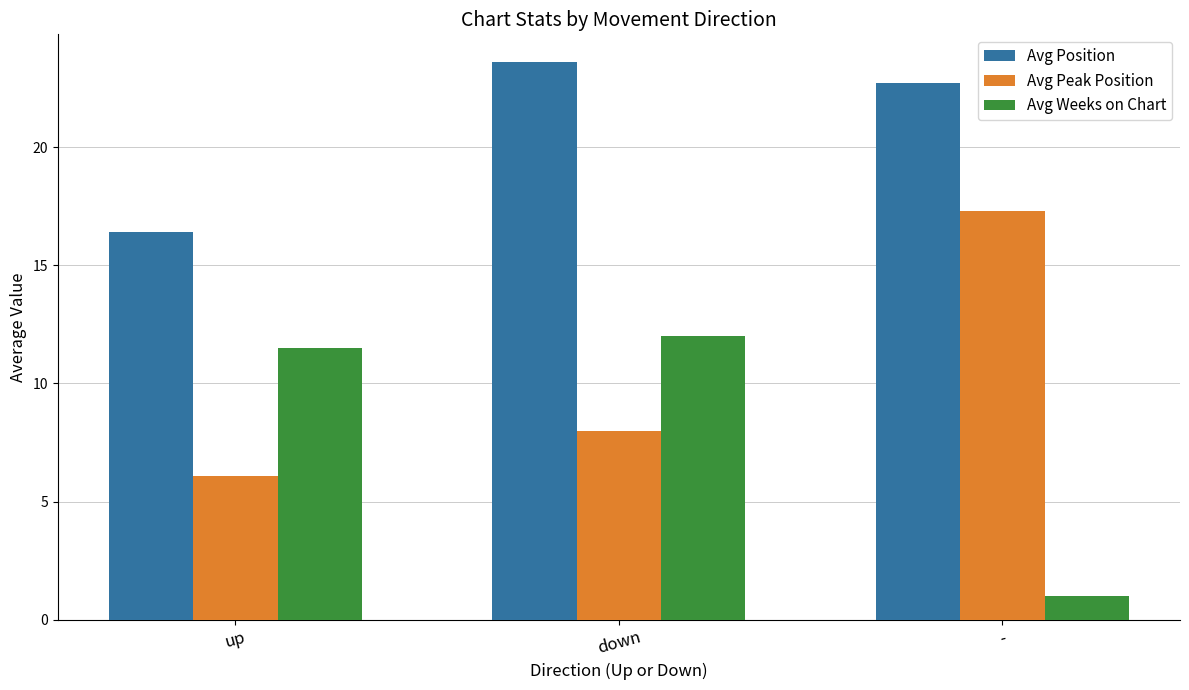

Count the number of categories in the chart.

3